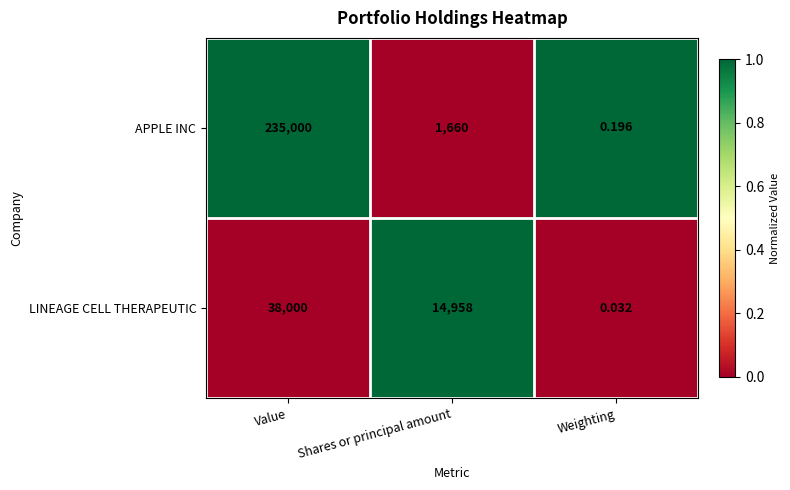

At which label is LINEAGE CELL THERAPEUTIC closest to 19000?

Shares or principal amount